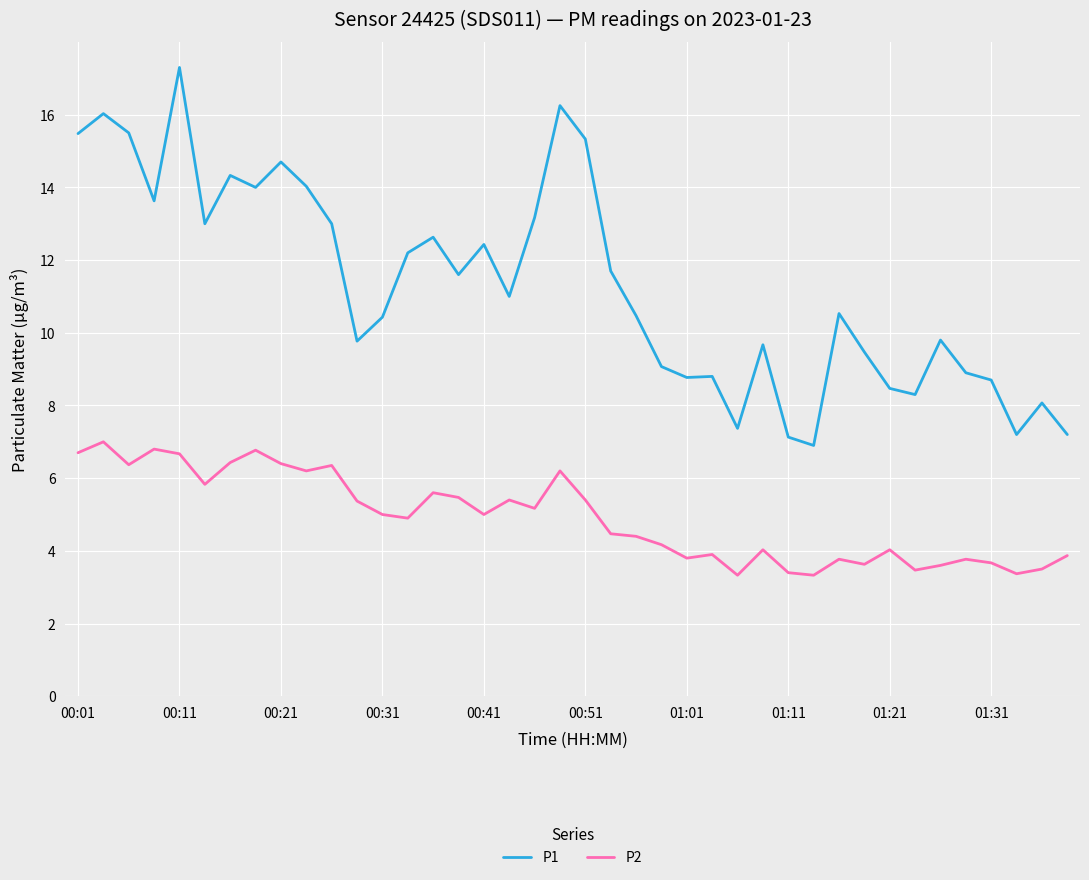

What is the greatest value displayed?

17.3